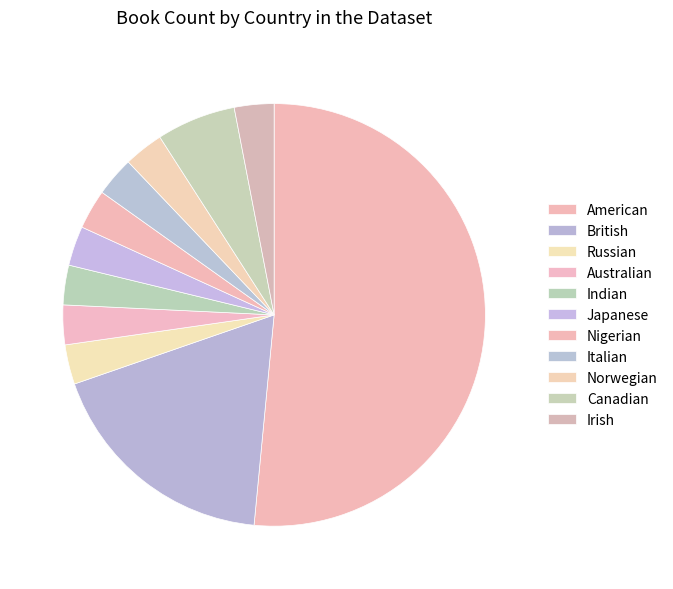

Do British and Japanese together represent more than half of the pie?

No